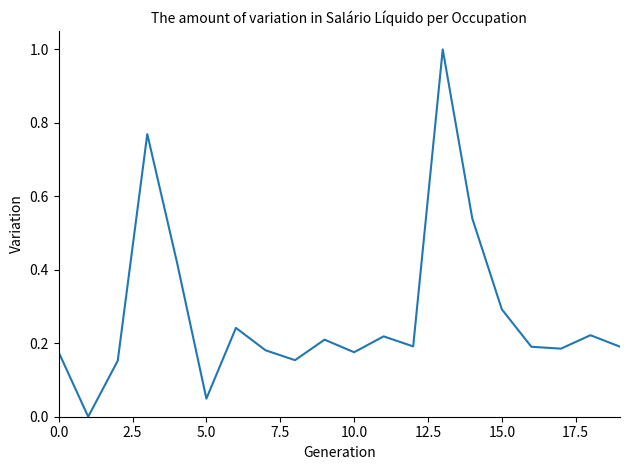

What is the difference between the maximum and minimum values?

1.0